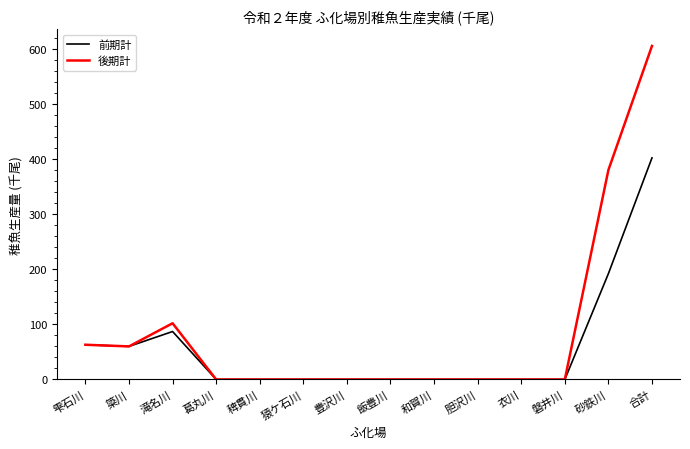

Reading right to left, what are all the values shown in this chart?

前期計: 402	192	0	0	0	0	0	0	0	0	0	87	60	63
後期計: 605	380	0	0	0	0	0	0	0	0	0	102	60	63